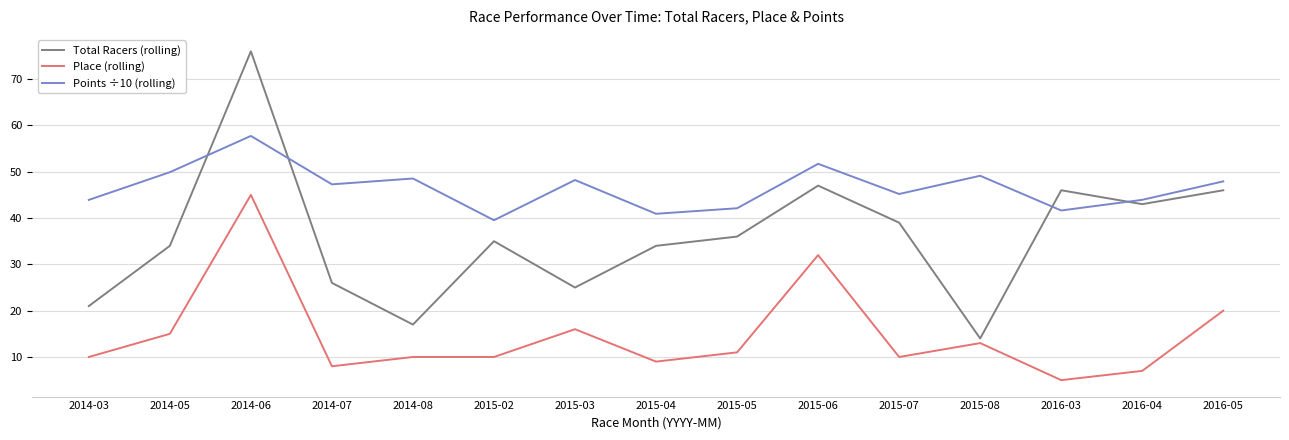

Which series has the largest total across all categories?

Points ÷10 (rolling)